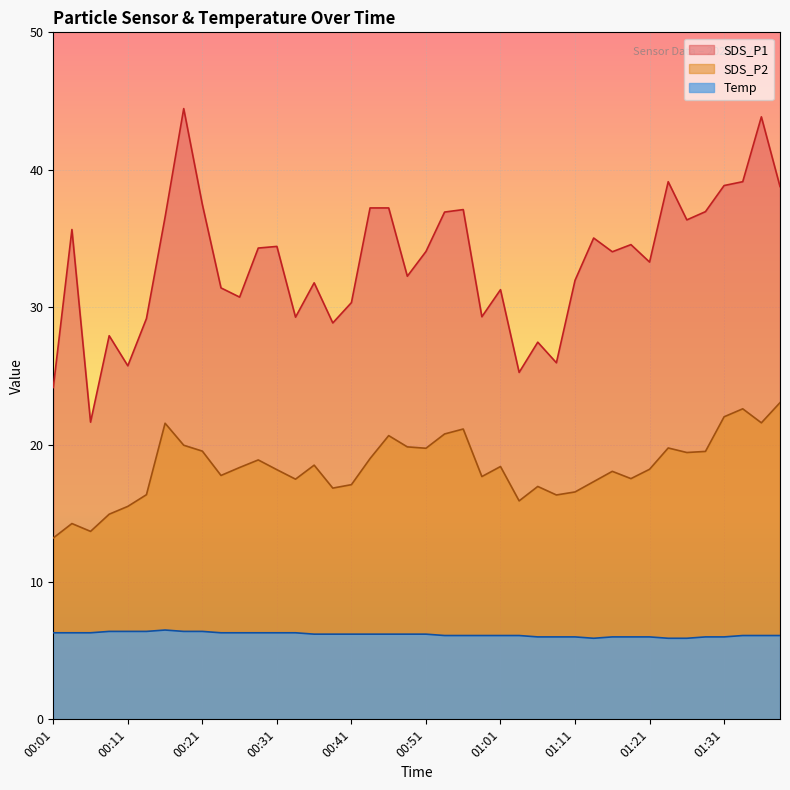

True or false: SDS_P2 and Temp intersect in this chart.

False